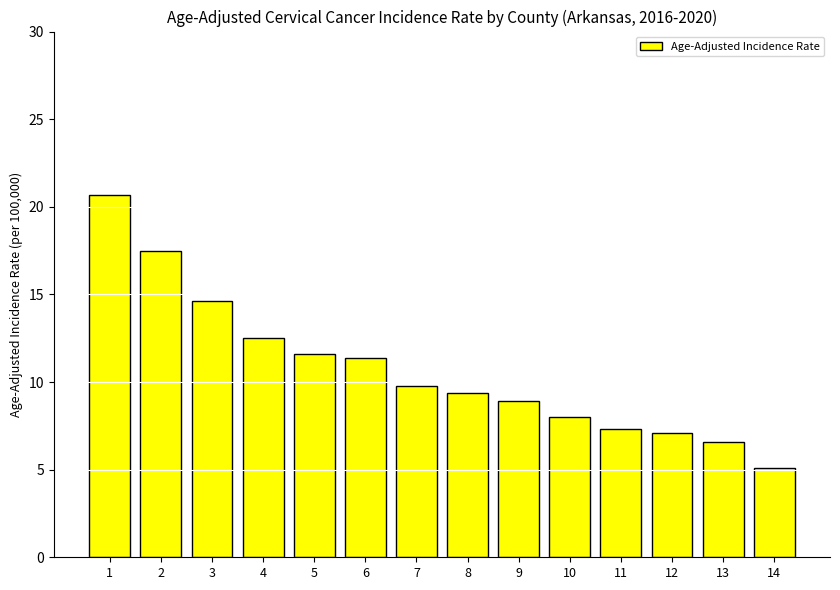

Reading left to right, list all the values displayed in this chart.

1=20.7	2=17.5	3=14.6	4=12.5	5=11.6	6=11.4	7=9.8	8=9.4	9=8.9	10=8.0	11=7.3	12=7.1	13=6.6	14=5.1